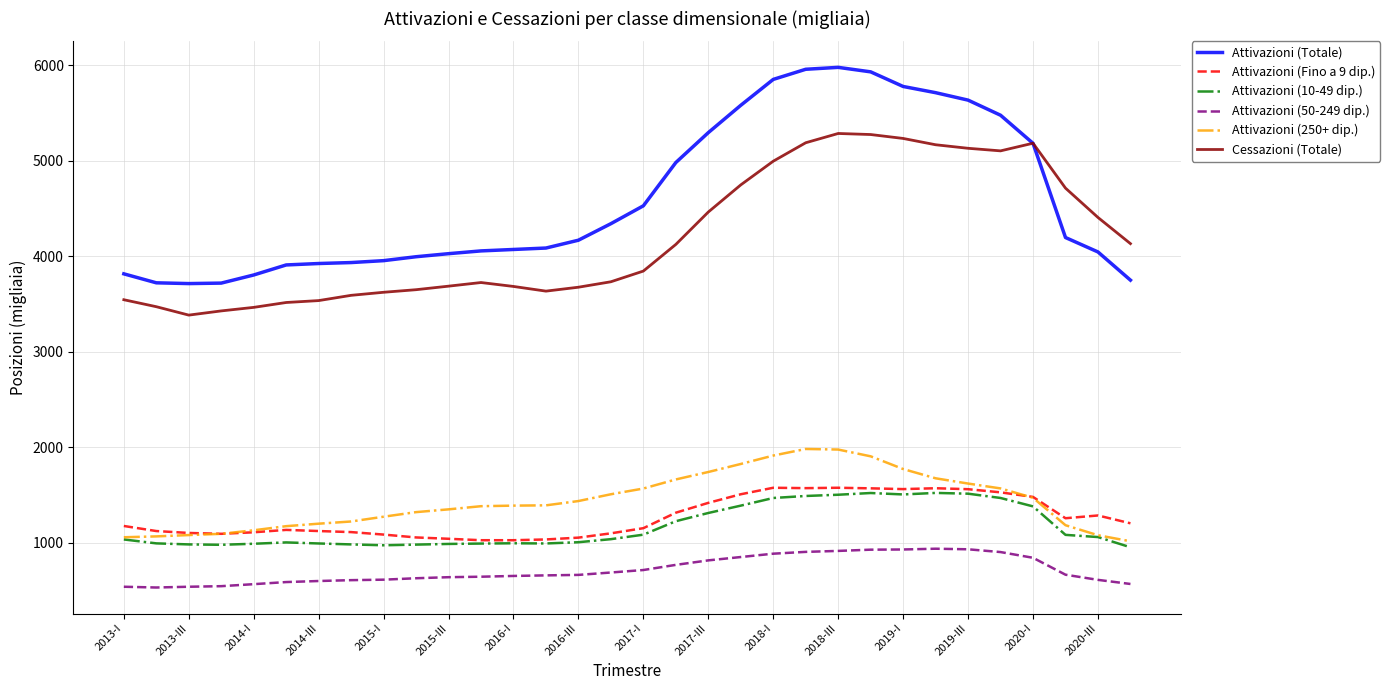

What is the highest value of the Attivazioni (Totale) series?

5978